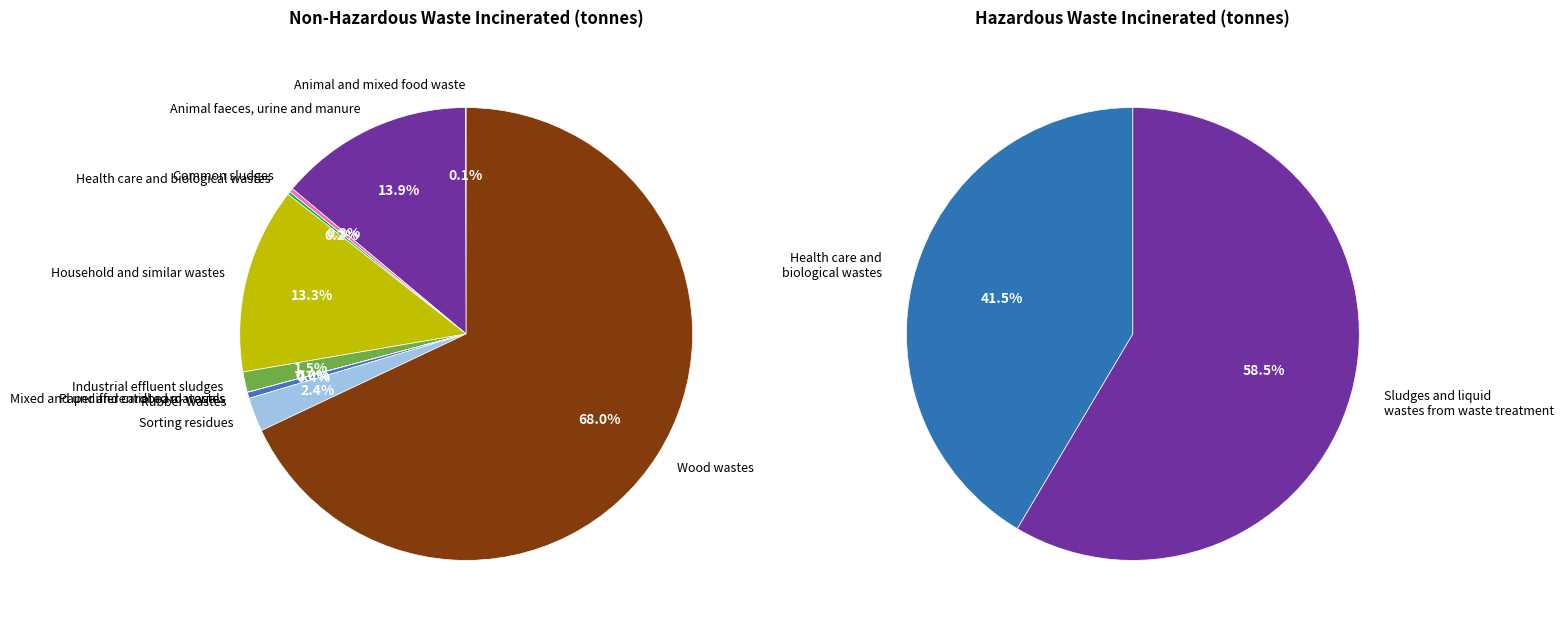

Is the sum of Industrial effluent sludges and Animal and mixed food waste greater than half?

No